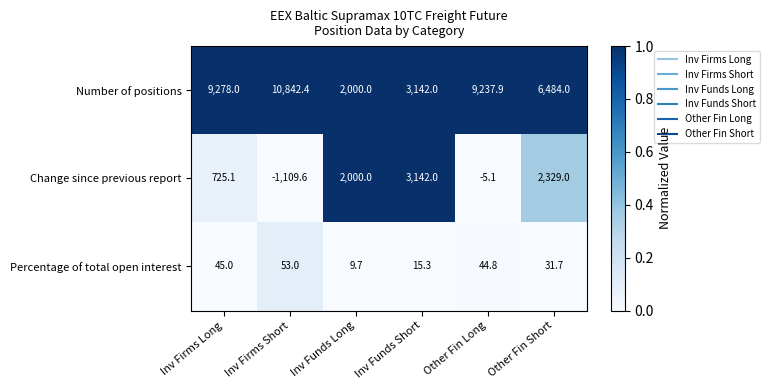

True or false: Percentage of total open interest has a value of 53.0 at Inv Firms Short.

True